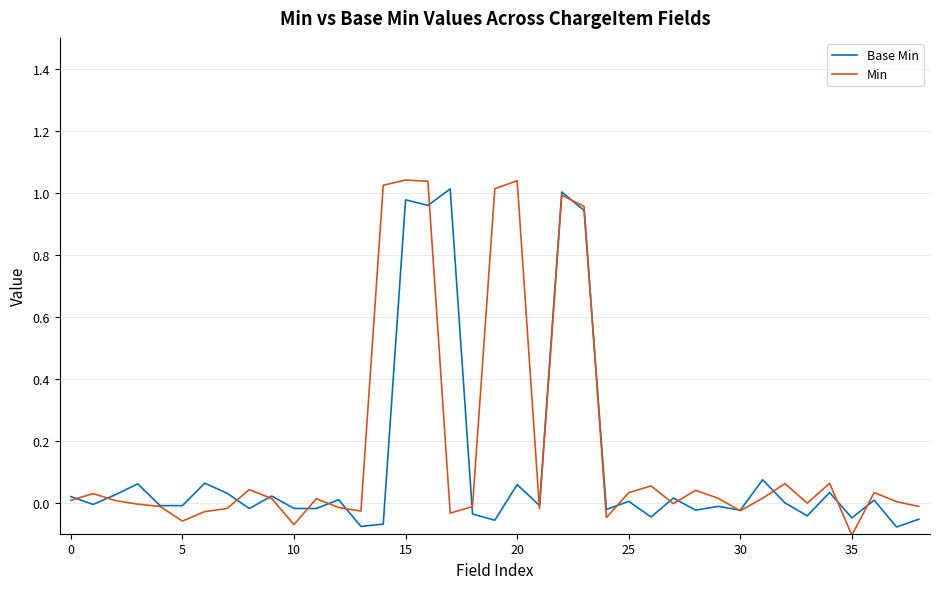

Which series has the largest range (max minus min)?

Min